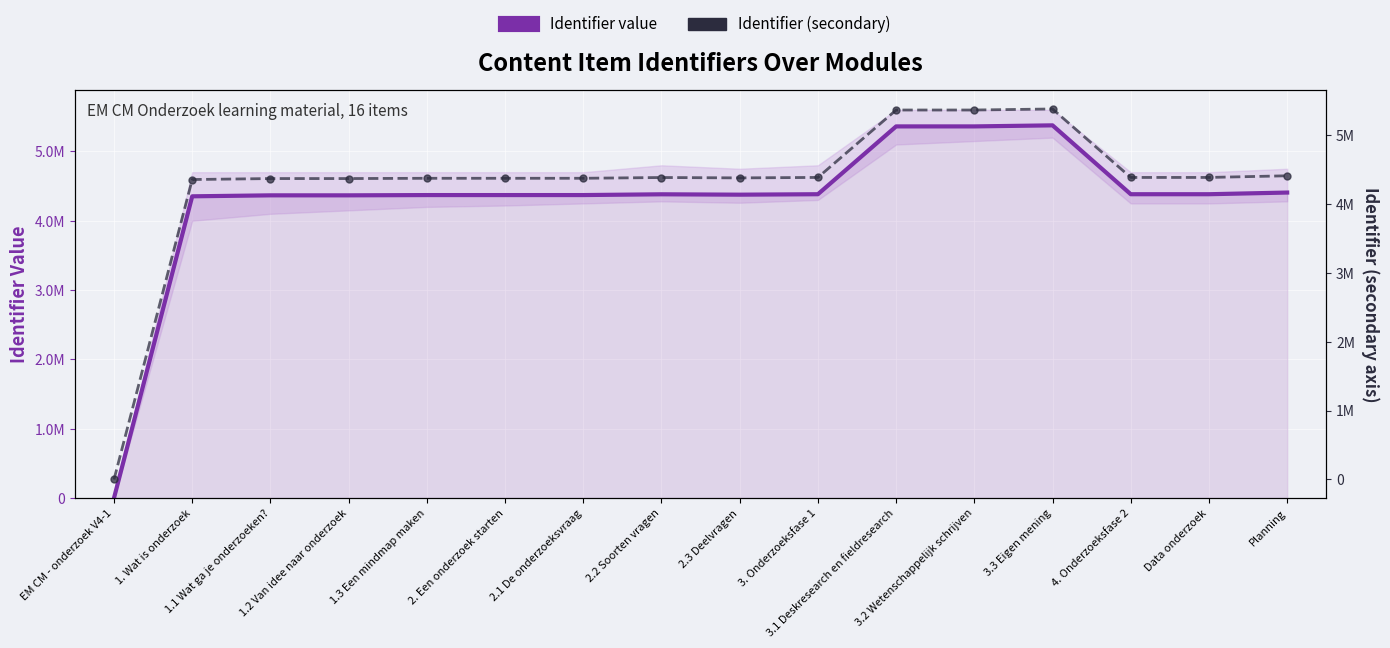

True or false: Identifier (secondary) and Identifier value intersect in this chart.

False